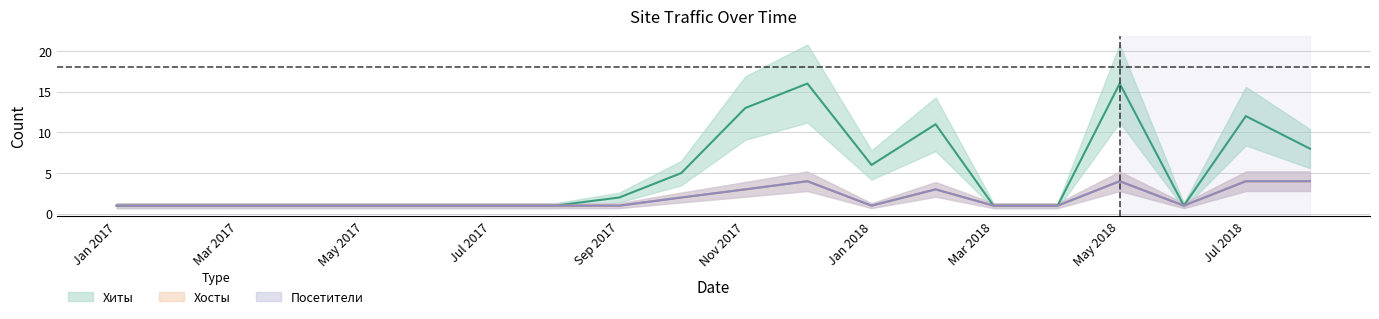

Is the value of Хосты at Jul 2017 greater than the value of Хиты at May 2018?

No